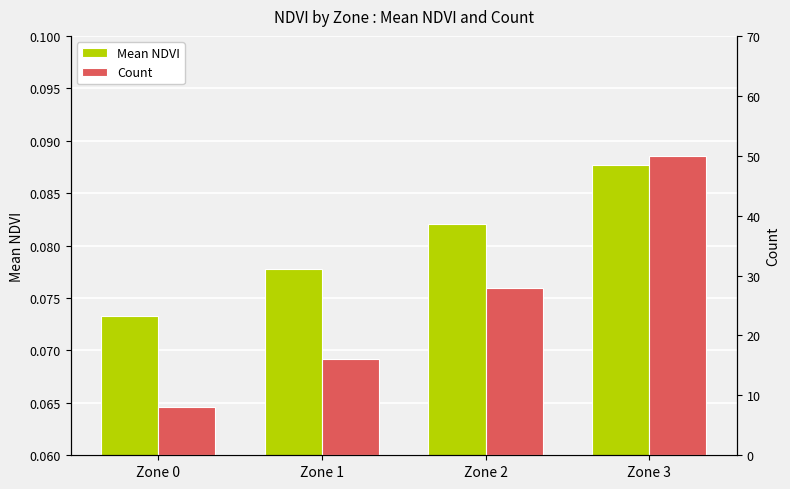

What is the difference between the highest and lowest values at Zone 2?

27.9